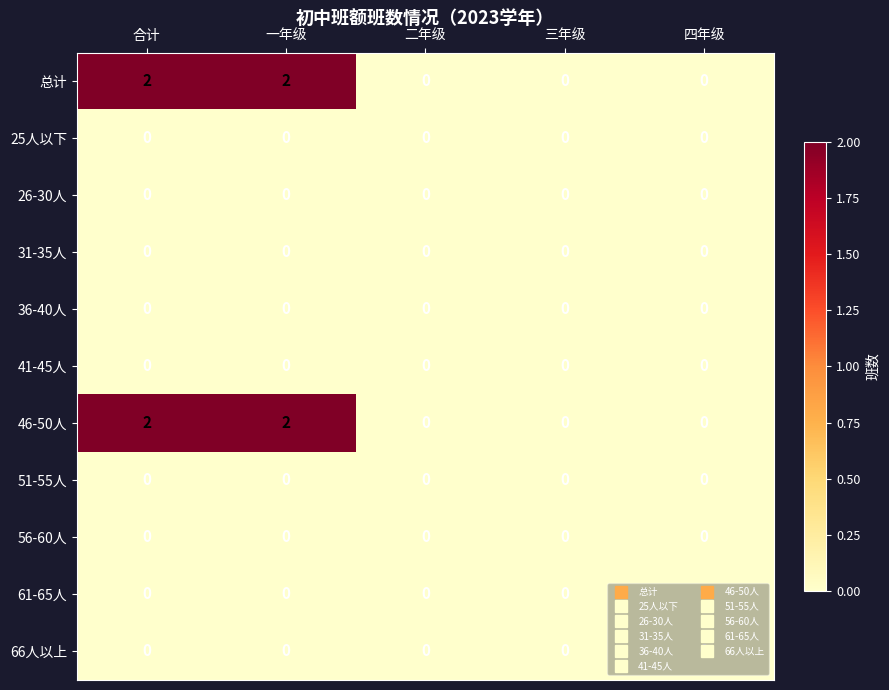

The 61-65人 series shows 0 at 二年级. True or false?

True